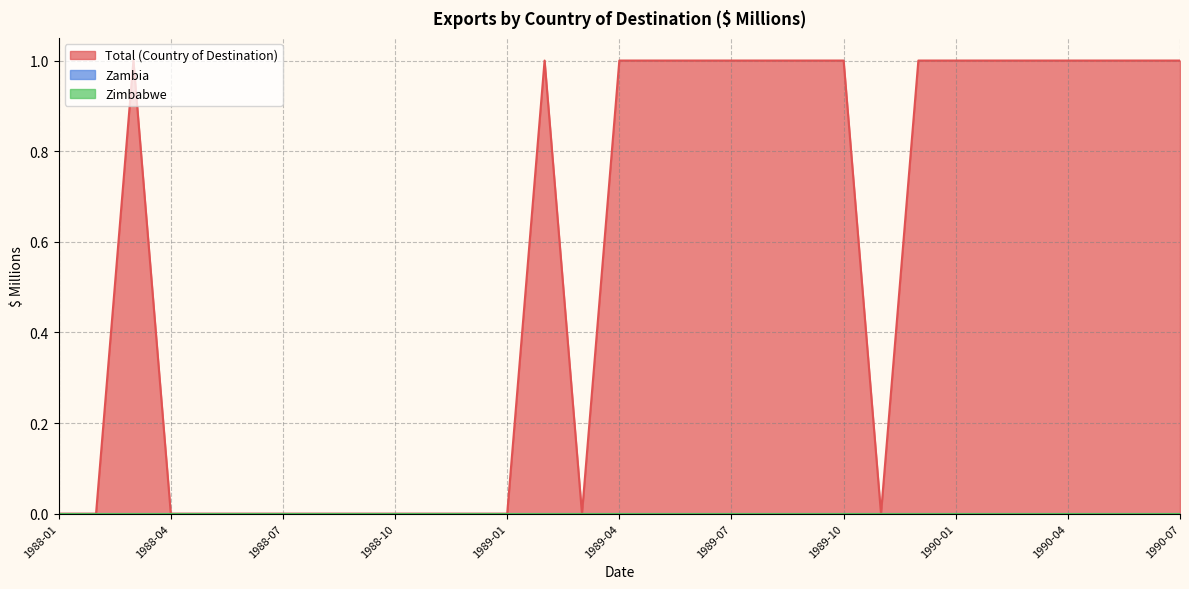

Does the chart display data point markers on the line(s)?

No